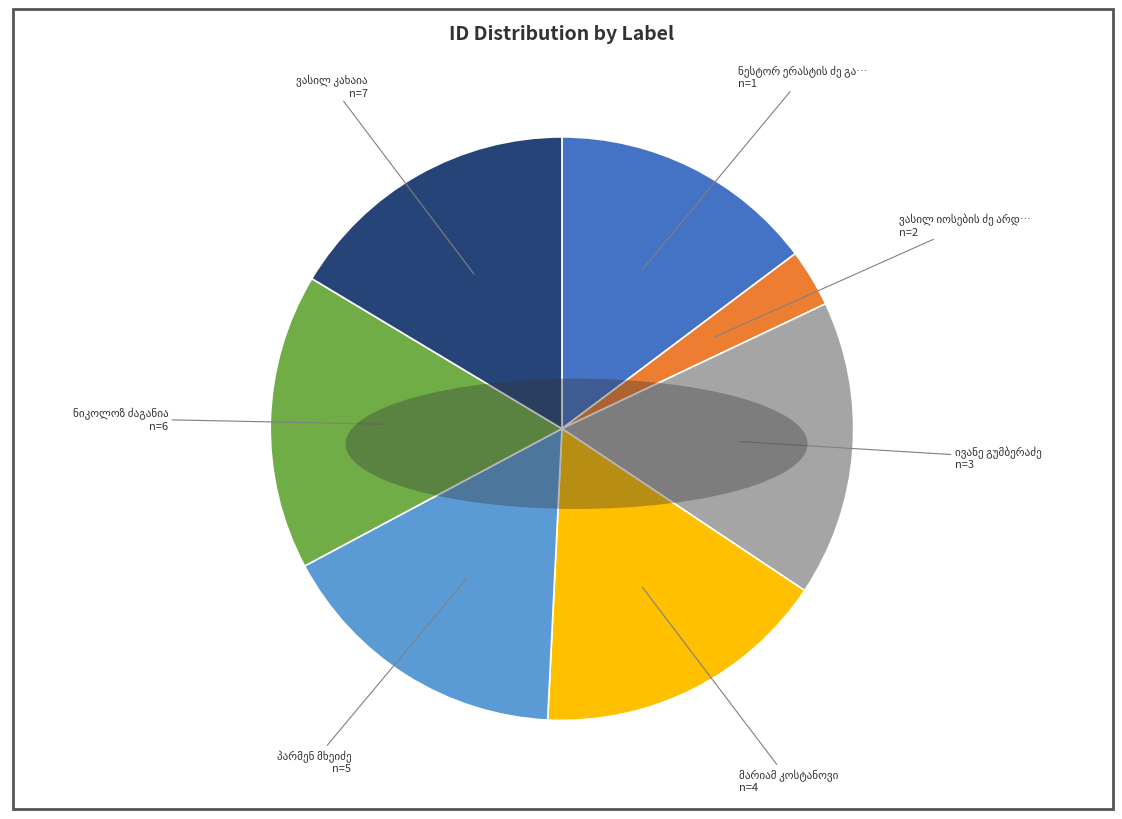

Count the number of slices in the pie.

7